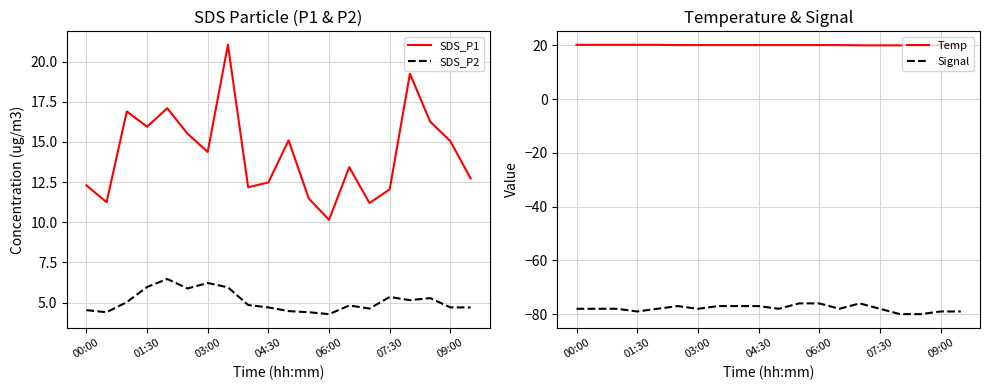

Rank the series at 7 from highest to lowest value.

SDS_P1, Temp, SDS_P2, Signal